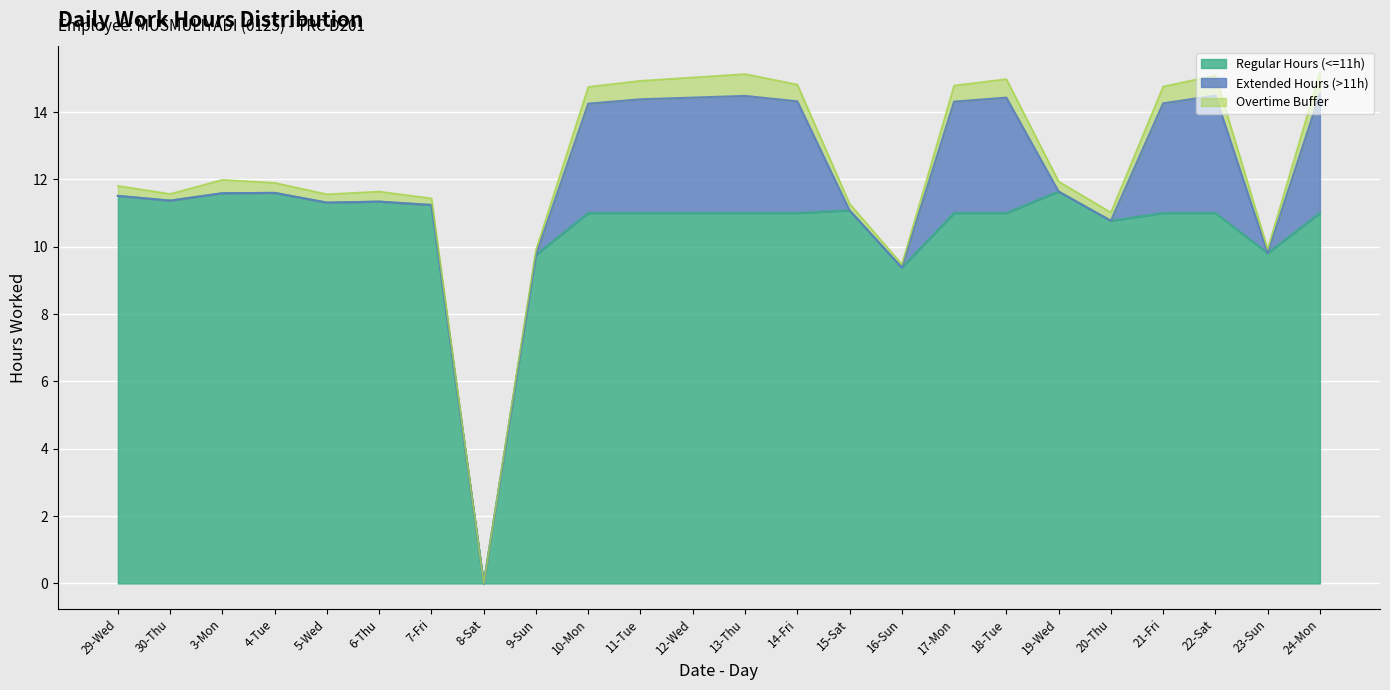

At which category does the chart reach its minimum across all series?

8-Sat